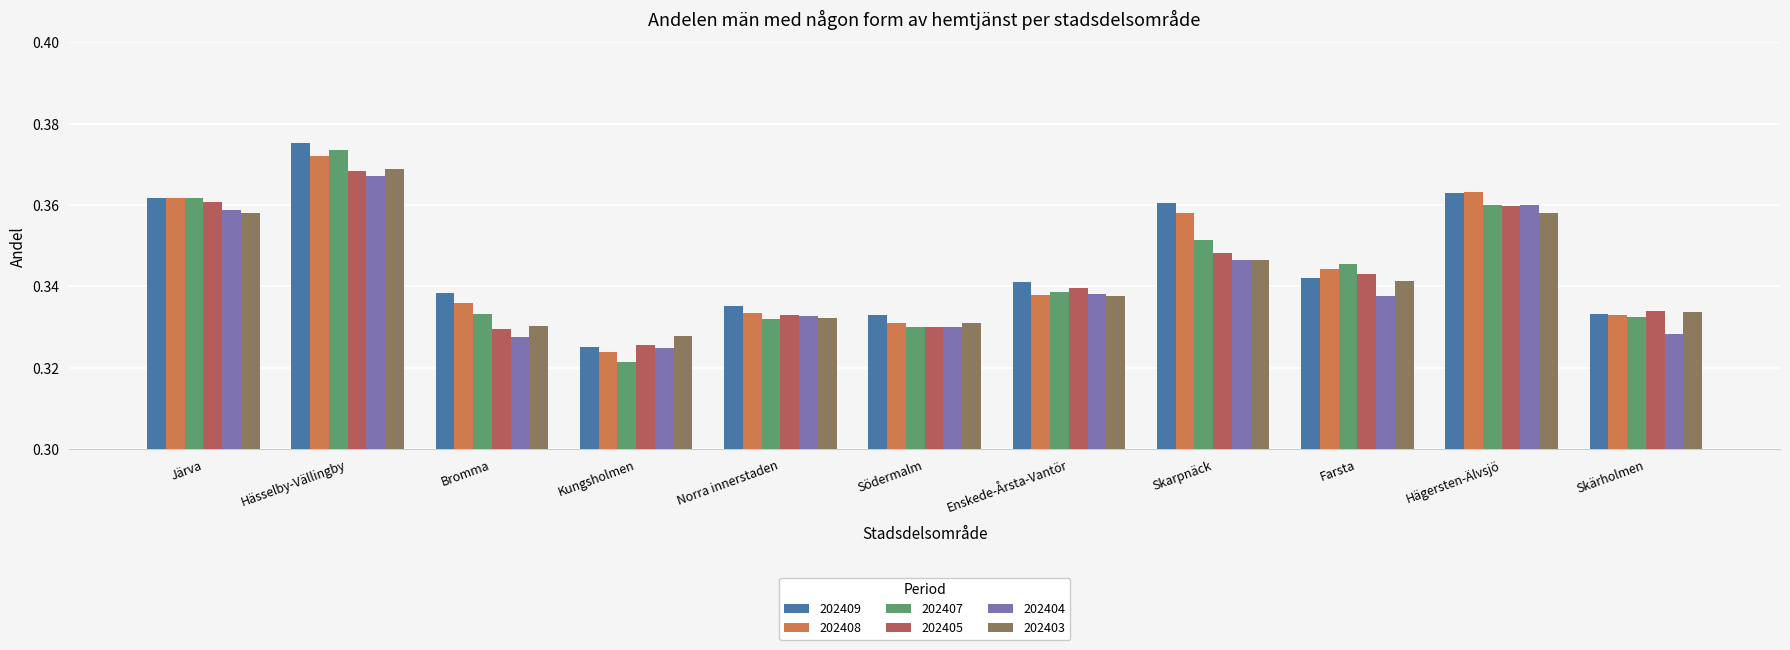

The value of 202404 at Järva is 0.6. True or false?

False